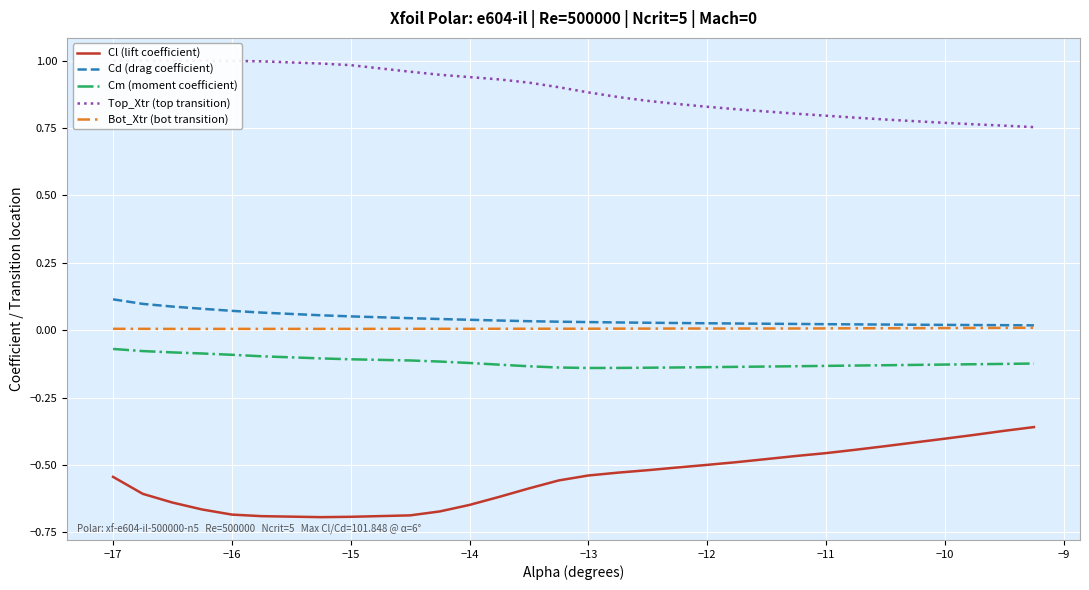

True or false: Cd (drag coefficient) and Cl (lift coefficient) intersect in this chart.

False